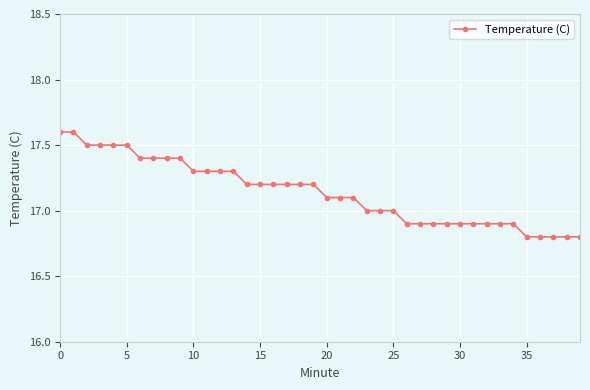

What is the maximum value shown in the chart?

17.6